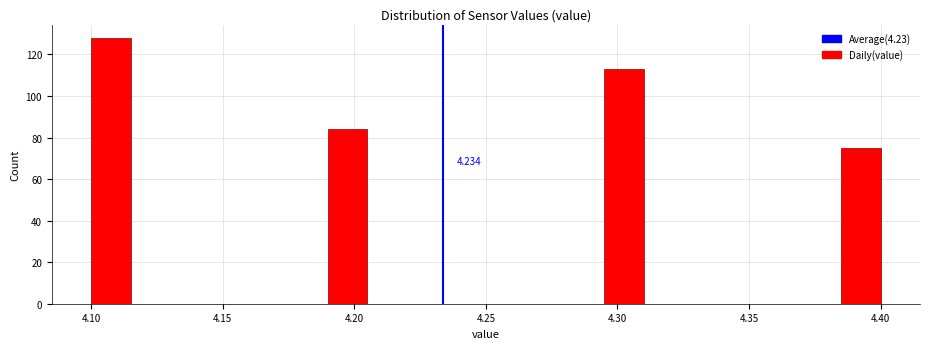

Around what value on the x-axis is the tallest bar? Give the approximate position of its centre, as read against the axis.

4.110